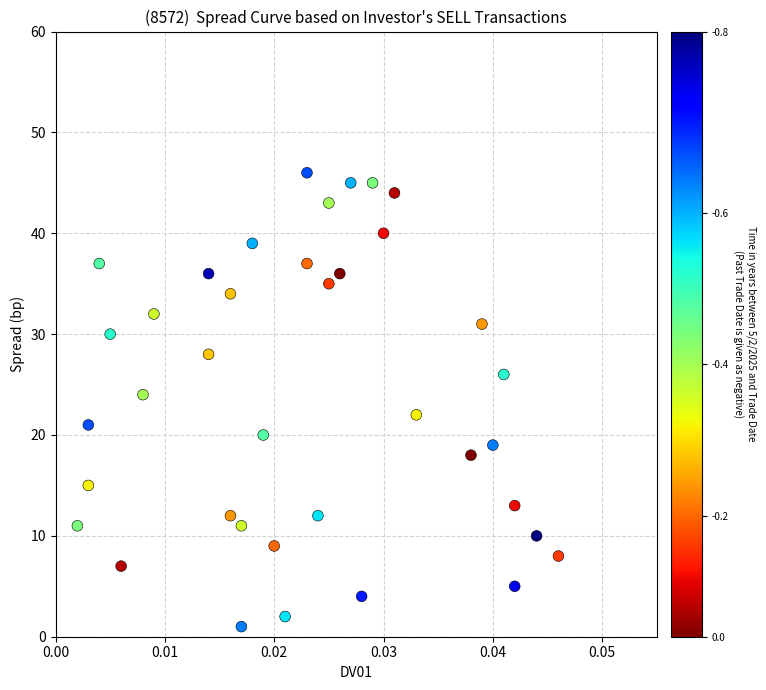

What is the range of Y values (max minus min)?

45